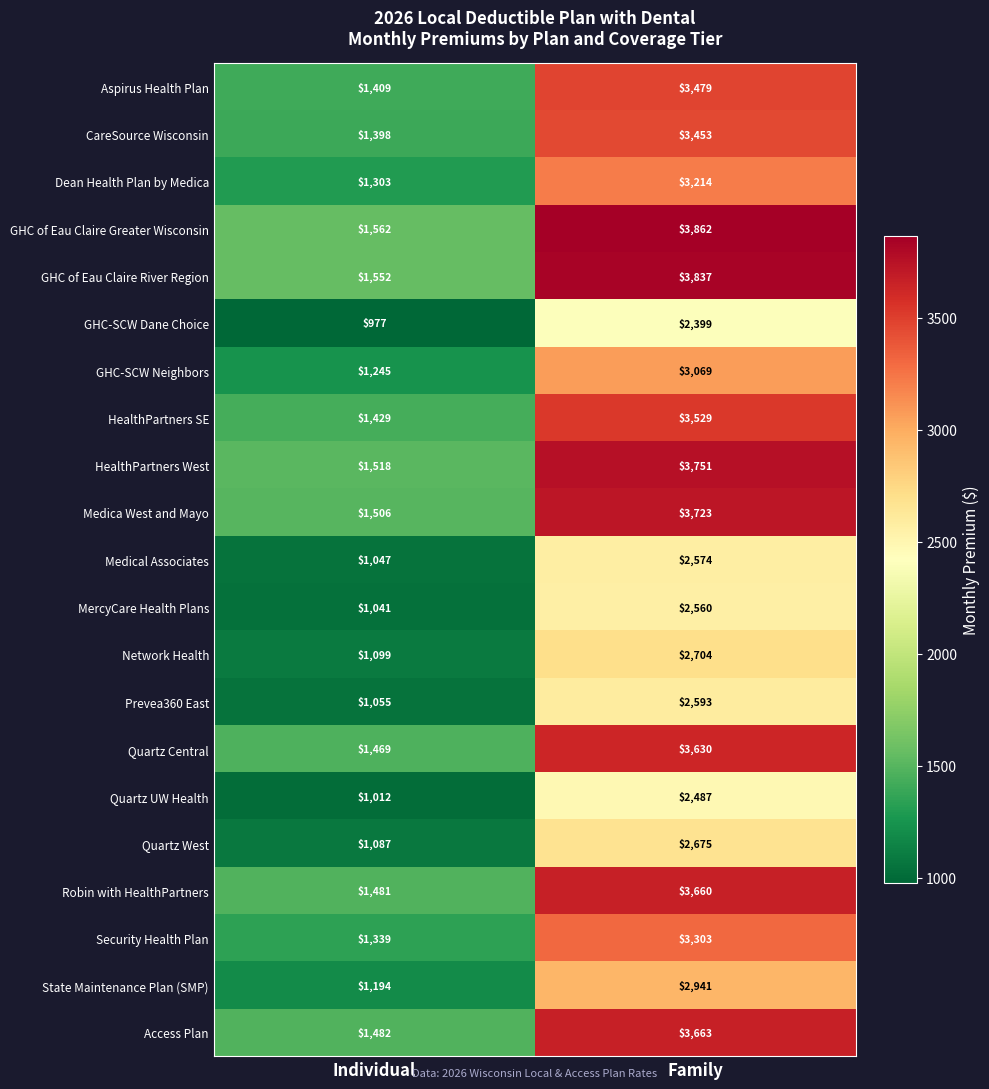

At which category is the sum across all series the highest?

Family